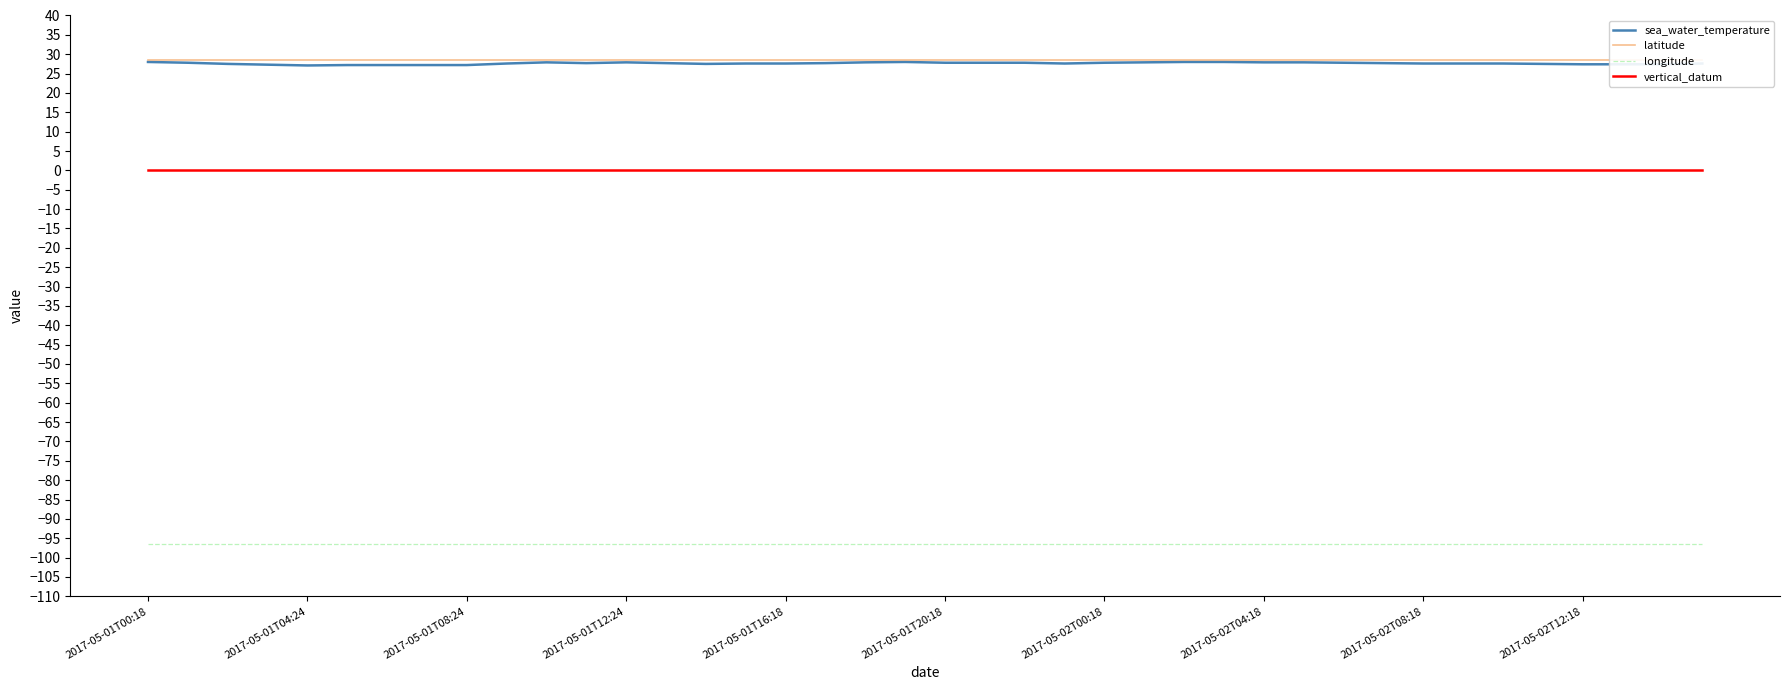

True or false: vertical_datum and sea_water_temperature intersect in this chart.

False